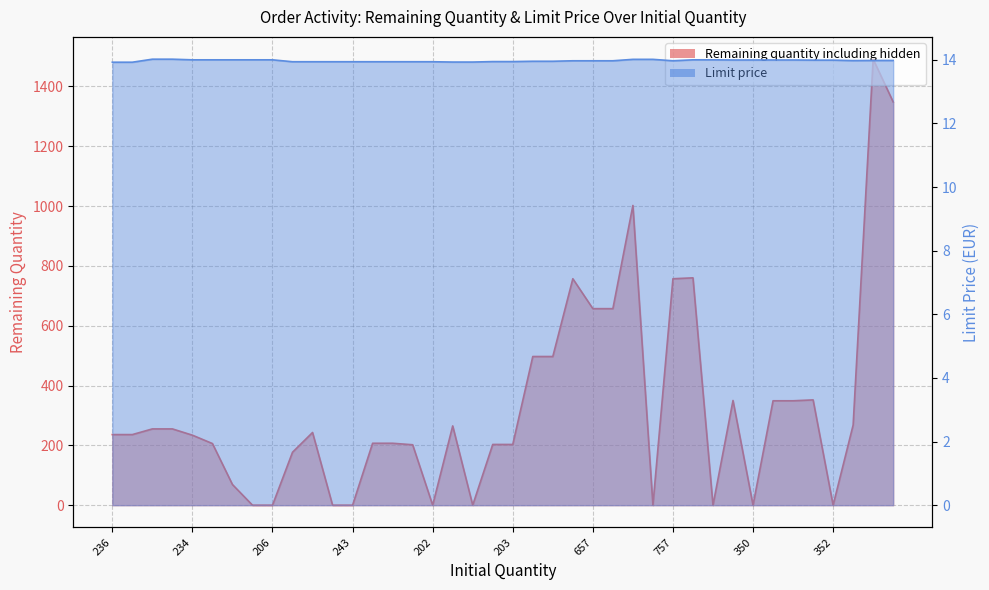

Reading left to right, transcribe all the data shown in this chart.

Remaining quantity including hidden: 236.0	236.0	255.0	255.0	234.0	206.0	69.0	0.0	0.0	177.0	243.0	0.0	0.0	207.0	207.0	202.0	0.0	265.0	0.0	203.0	203.0	497.0	497.0	757.0	657.0	657.0	1002.0	0.0	757.0	760.0	0.0	350.0	0.0	349.0	349.0	352.0	0.0	268.0	1491.0	1348.0
Limit price: 13.9	13.9	14.0	14.0	14.0	14.0	14.0	14.0	14.0	13.9	13.9	13.9	13.9	13.9	13.9	13.9	13.9	13.9	13.9	13.9	13.9	14.0	14.0	14.0	14.0	14.0	14.0	14.0	14.0	14.0	14.0	14.0	14.0	14.0	14.0	14.0	14.0	14.0	14.0	14.0